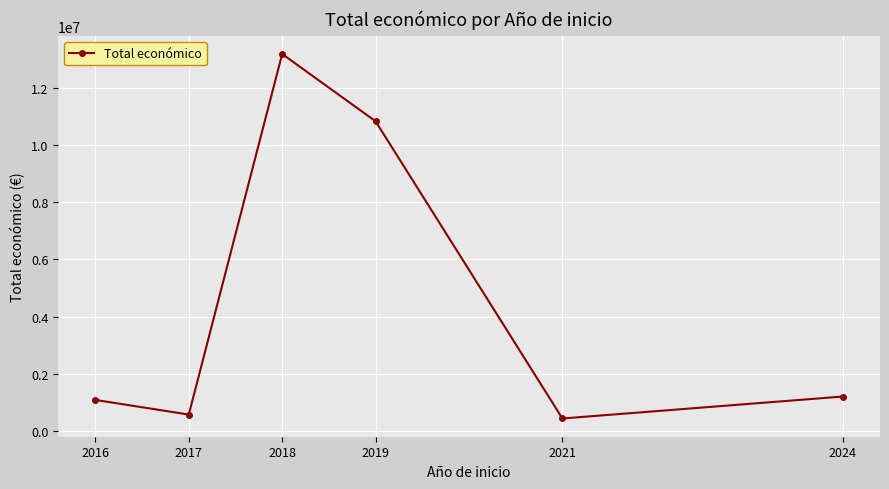

Where is the first local minimum?

2017